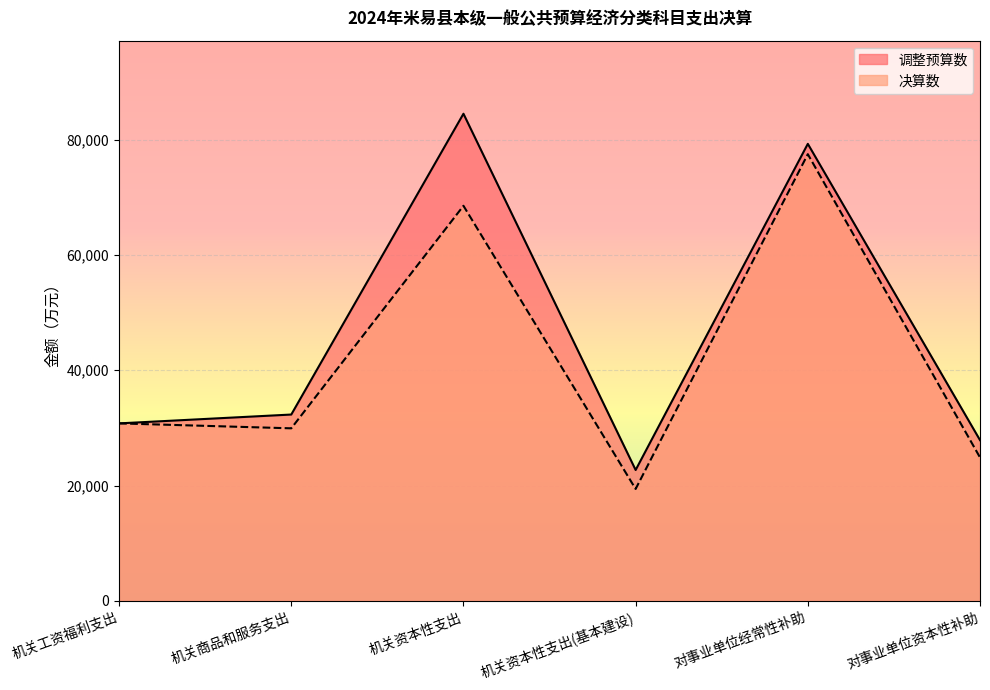

What is the difference between the 决算数 values at 对事业单位经常性补助 and 机关商品和服务支出?

47556